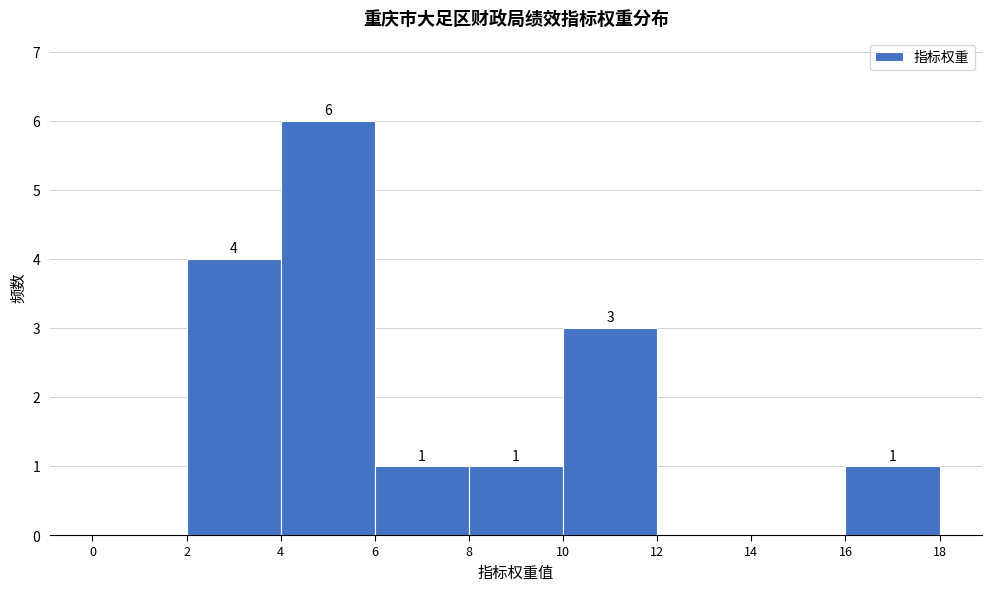

Over which range of the x-axis is the bar tallest?

4 to 6